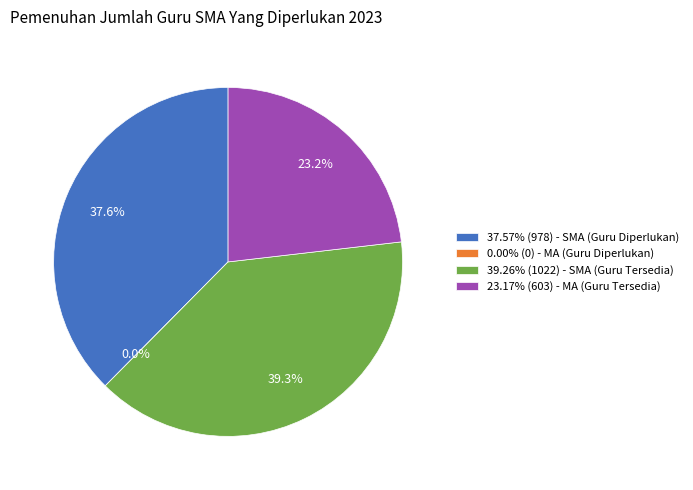

Count the number of slices in the pie.

4